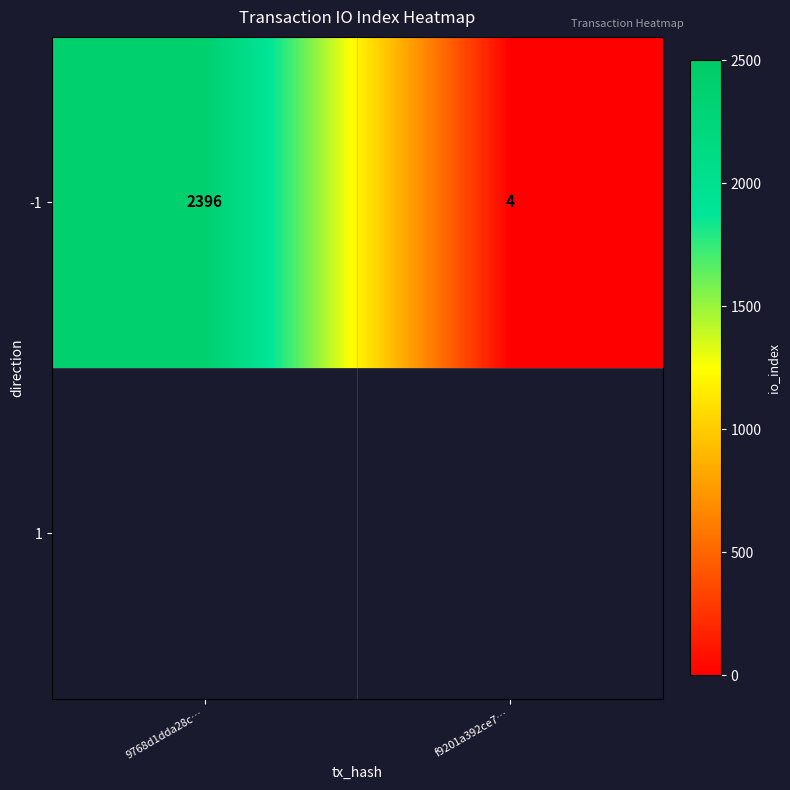

What is the greatest value displayed?

2396